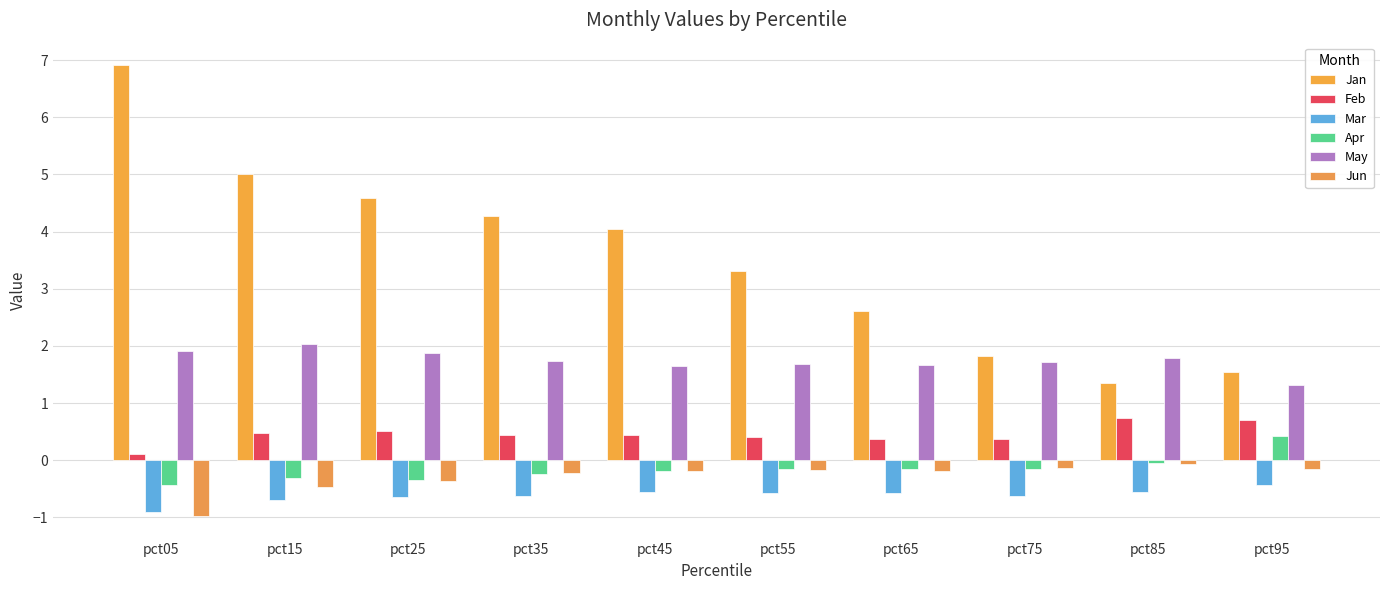

Are the bars grouped side by side (vs. stacked)?

Yes